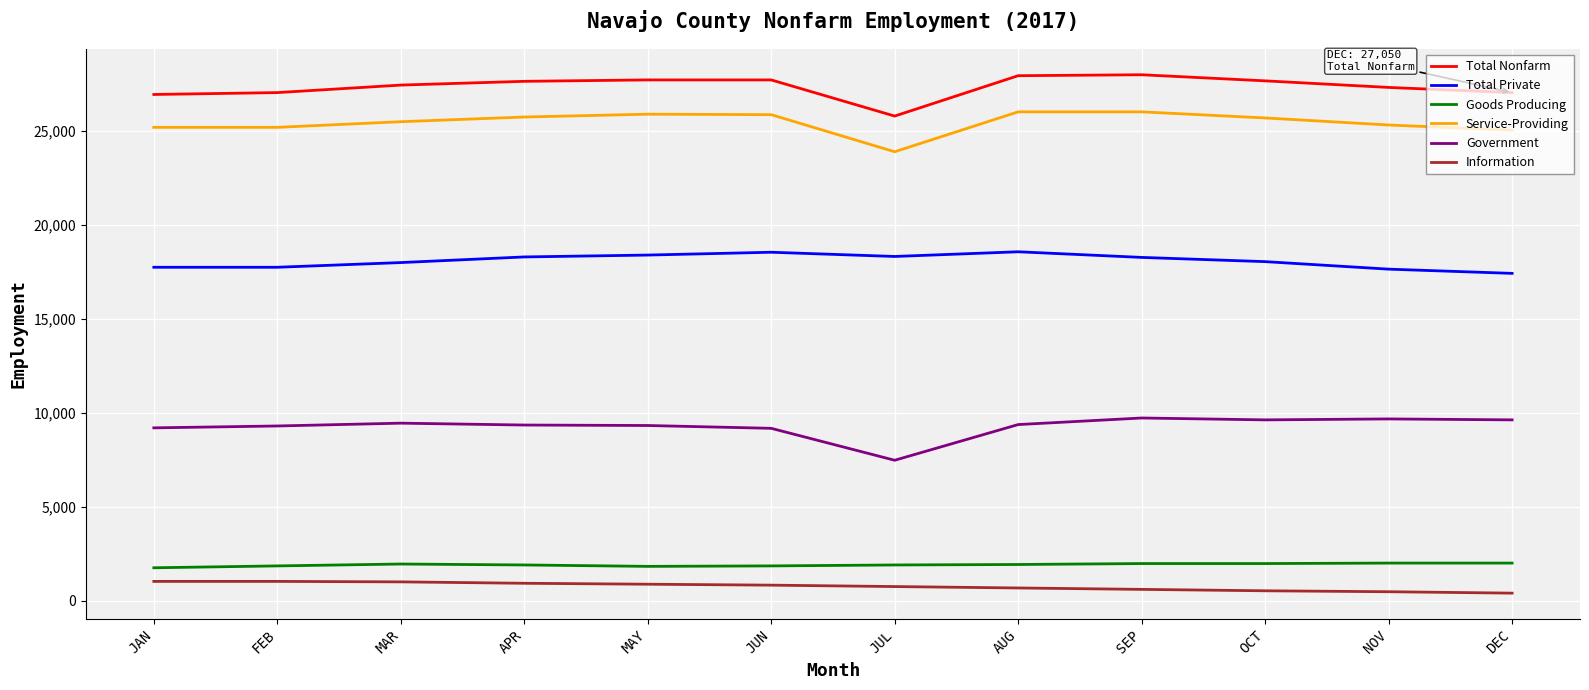

What is the spread (max minus min) of values at MAR?

26450